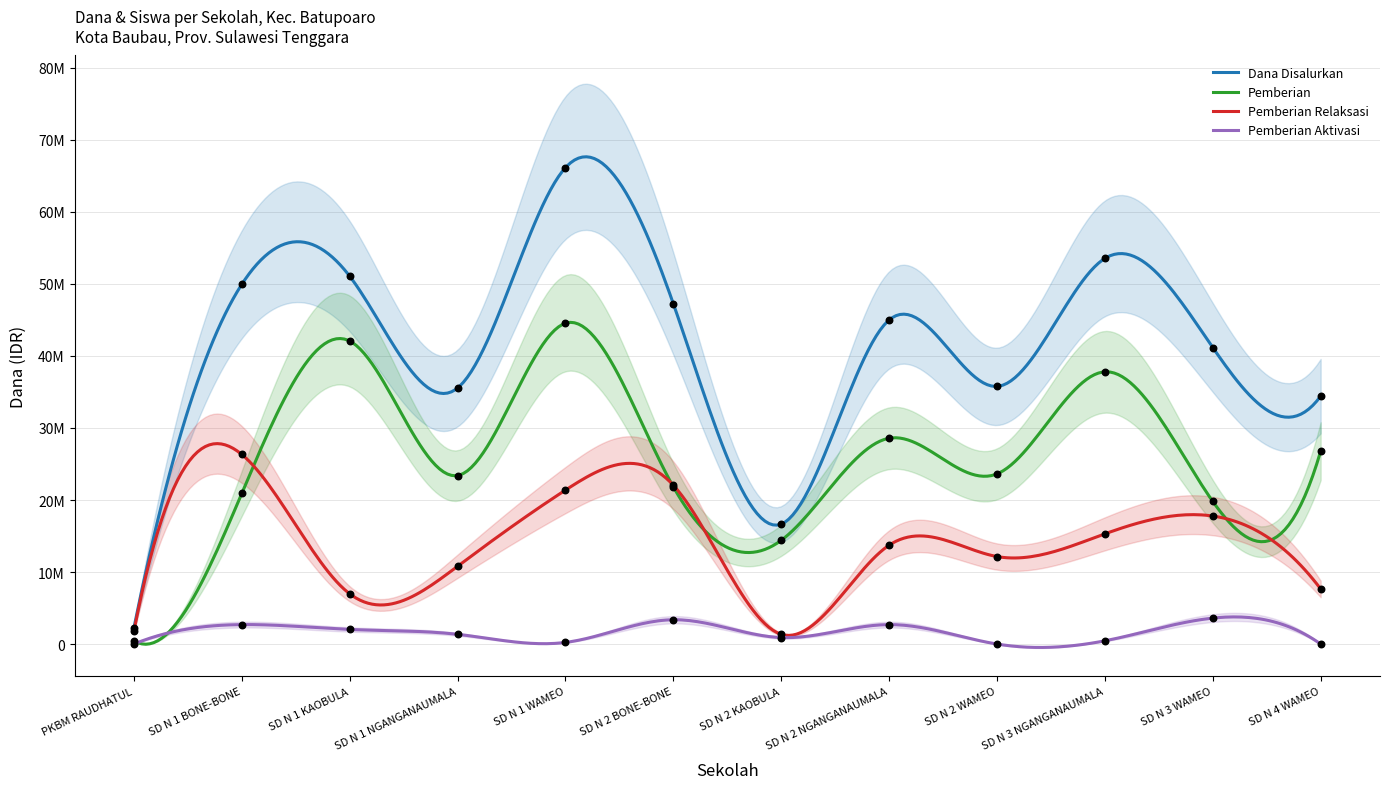

Which series reaches the minimum Y coordinate?

Pemberian Aktivasi